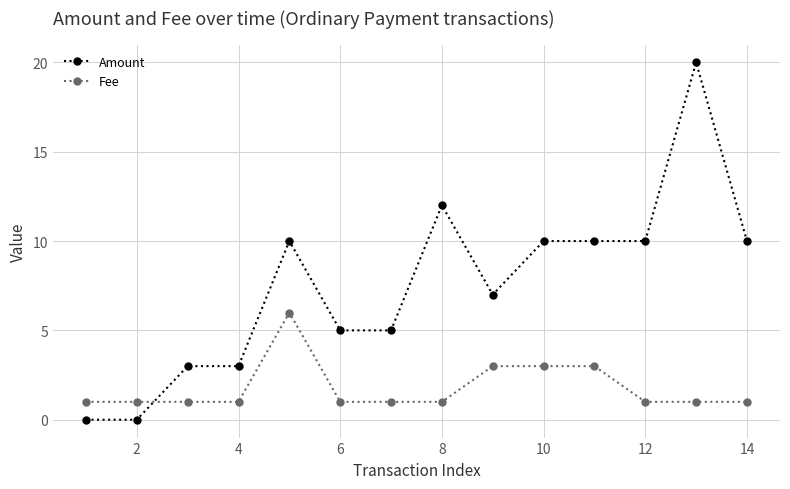

Which series has the largest total across all categories?

Amount